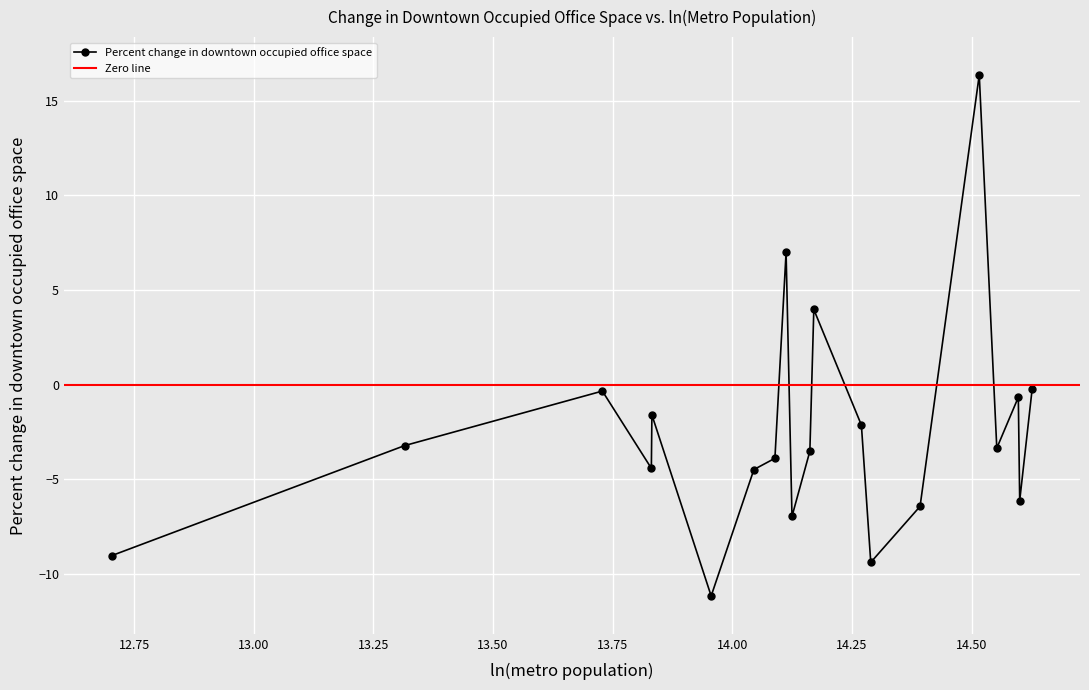

Where is the first local maximum?

13.728366444892874